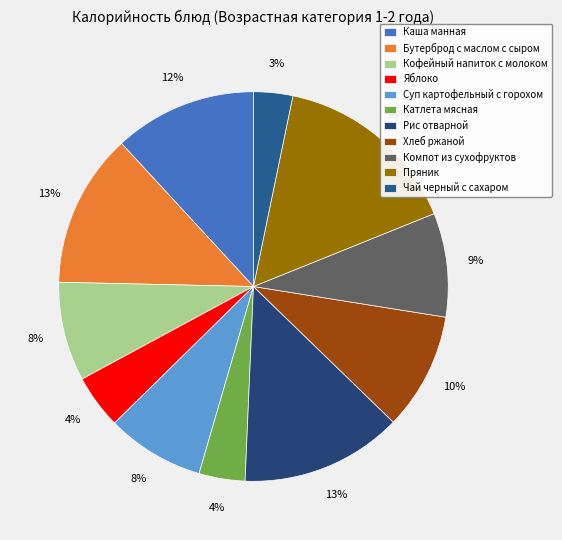

Which has a higher value, Пряник or Суп картофельный с горохом?

Пряник